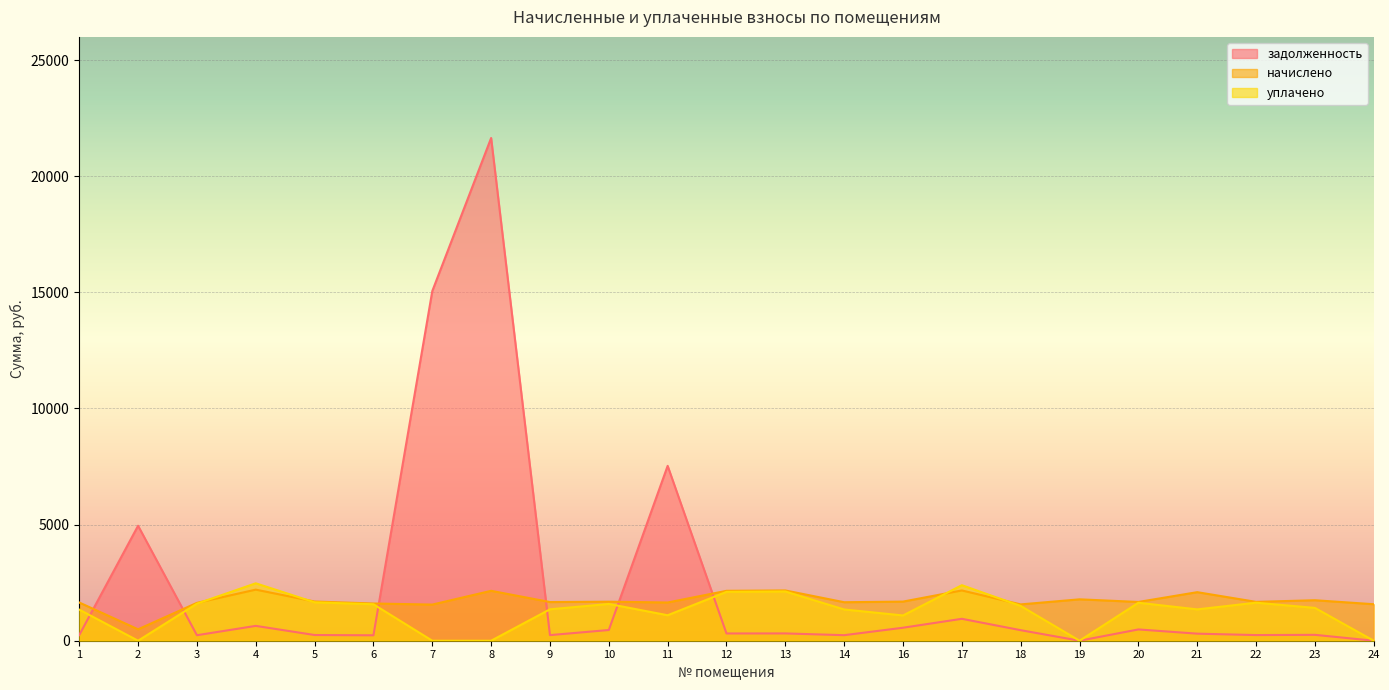

Reading right to left, extract all data points from this chart.

задолженность: 24=0.0	23=253.4	22=243.2	21=304.0	20=485.8	19=0.0	18=453.8	17=943.7	16=559.6	14=238.6	13=314.0	12=312.4	11=7529.4	10=461.3	9=241.4	8=21646.9	7=15054.8	6=233.6	5=245.6	4=639.1	3=237.0	2=4950.2	1=242.1
начислено: 24=1571.7	23=1743.3	22=1673.1	21=2090.4	20=1669.2	19=1782.3	18=1563.9	17=2164.5	16=1684.8	14=1657.5	13=2164.5	12=2148.9	11=1645.8	10=1680.9	9=1665.3	8=2148.9	7=1556.1	6=1602.9	5=1688.7	4=2199.6	3=1630.2	2=491.4	1=1645.8
уплачено: 24=0.0	23=1413.4	22=1637.5	21=1349.8	20=1635.0	19=0.0	18=1497.0	17=2391.0	16=1088.0	14=1346.0	13=2120.0	12=2103.0	11=1097.0	10=1583.5	9=1353.0	8=0.0	7=0.0	6=1569.7	5=1653.0	4=2472.1	3=1595.8	2=0.0	1=1339.6